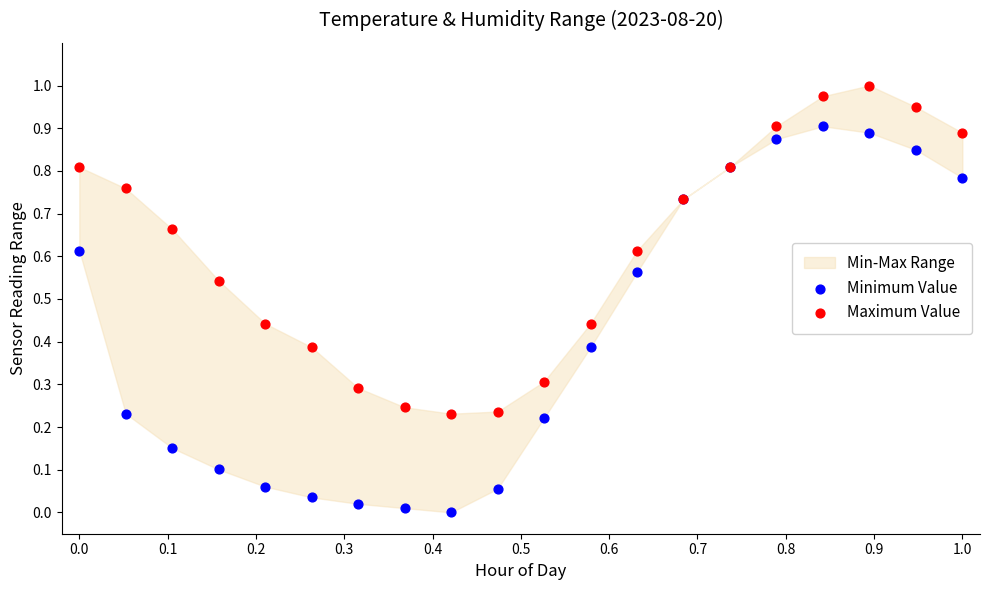

Which series reaches the maximum Y coordinate?

Maximum Value